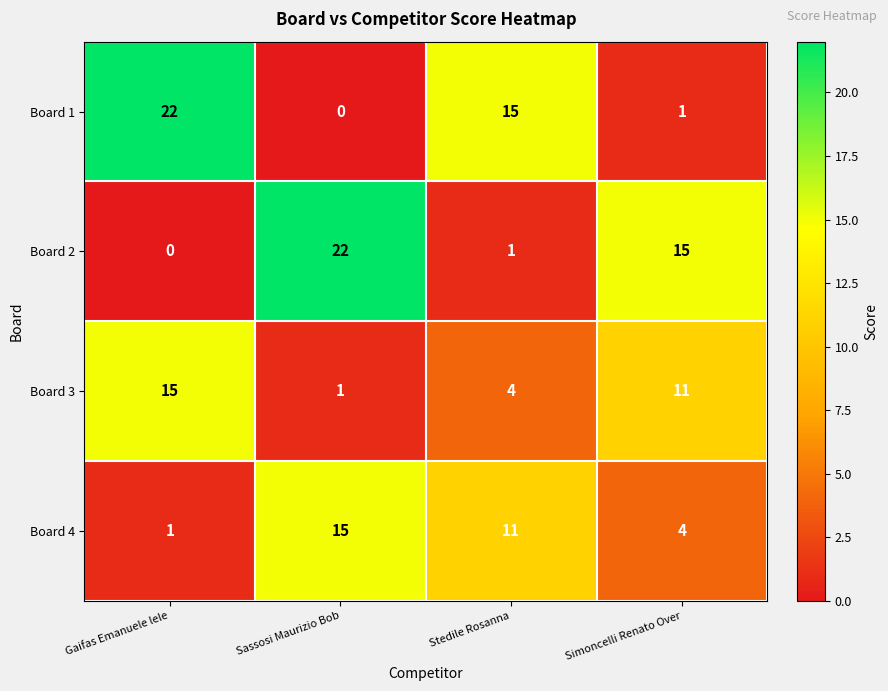

Reading left to right, what are all the values shown in this chart?

Board 1: Gaifas Emanuele lele=22	Sassosi Maurizio Bob=0	Stedile Rosanna=15	Simoncelli Renato Over=1
Board 2: Gaifas Emanuele lele=0	Sassosi Maurizio Bob=22	Stedile Rosanna=1	Simoncelli Renato Over=15
Board 3: Gaifas Emanuele lele=15	Sassosi Maurizio Bob=1	Stedile Rosanna=4	Simoncelli Renato Over=11
Board 4: Gaifas Emanuele lele=1	Sassosi Maurizio Bob=15	Stedile Rosanna=11	Simoncelli Renato Over=4